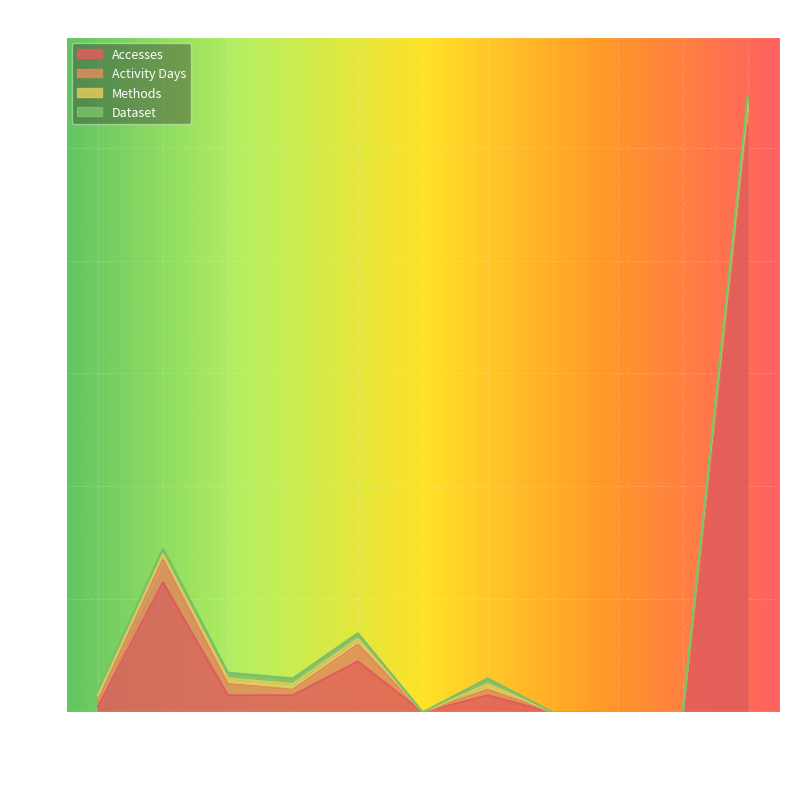

Is it true that Activity Days equals 4 at 2021-09?

True